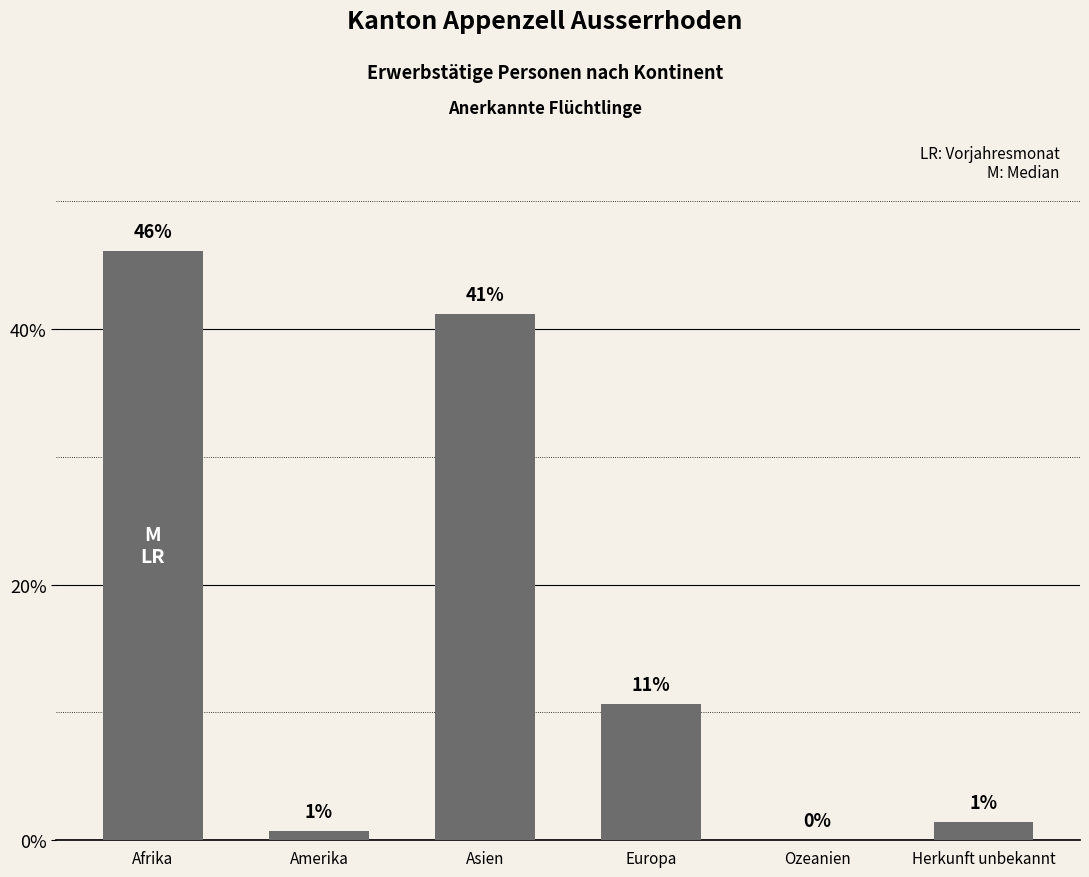

Is it true that the value at Asien is 16.0?

False